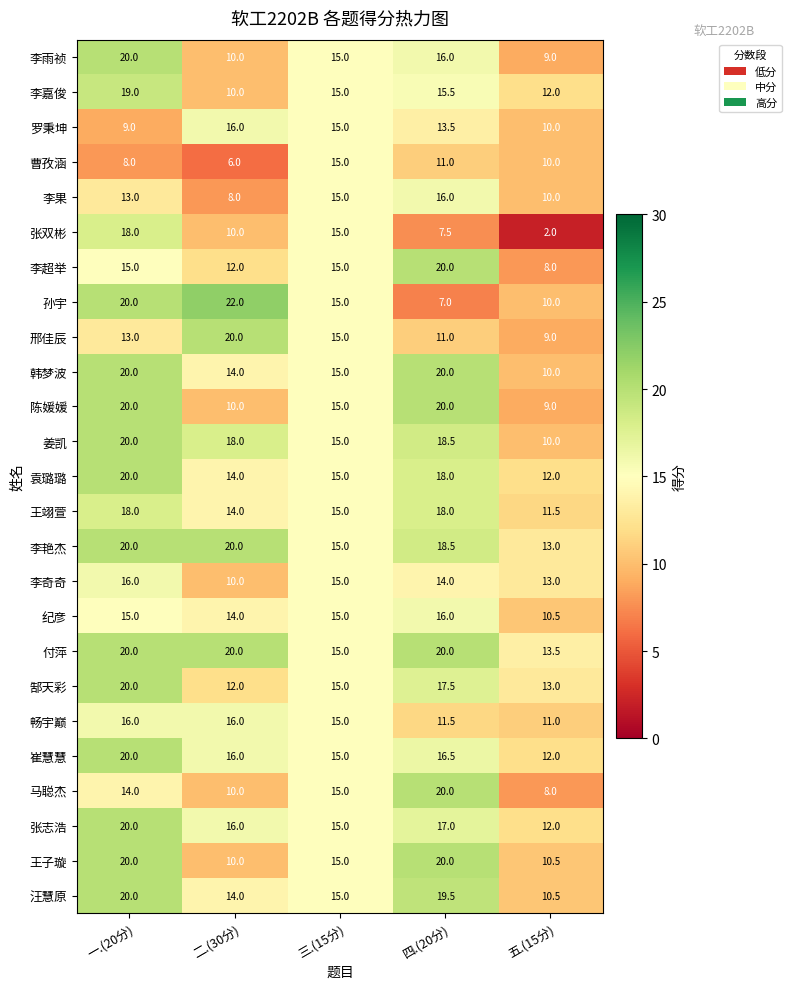

True or false: 袁璐璐 has a value of 27.1 at 一.(20分).

False